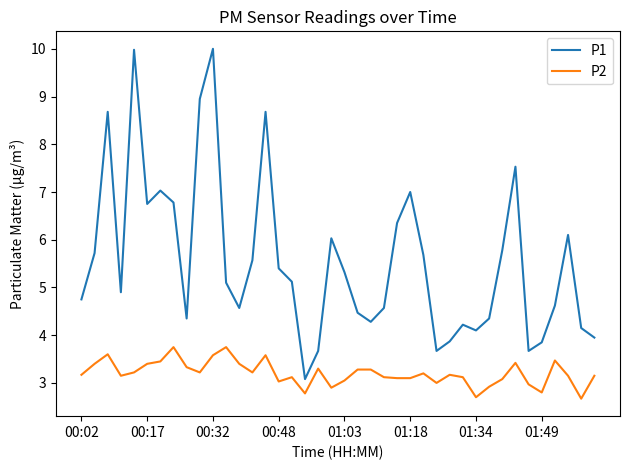

What is the difference between the maximum and second lowest values in the P1 series?

6.3